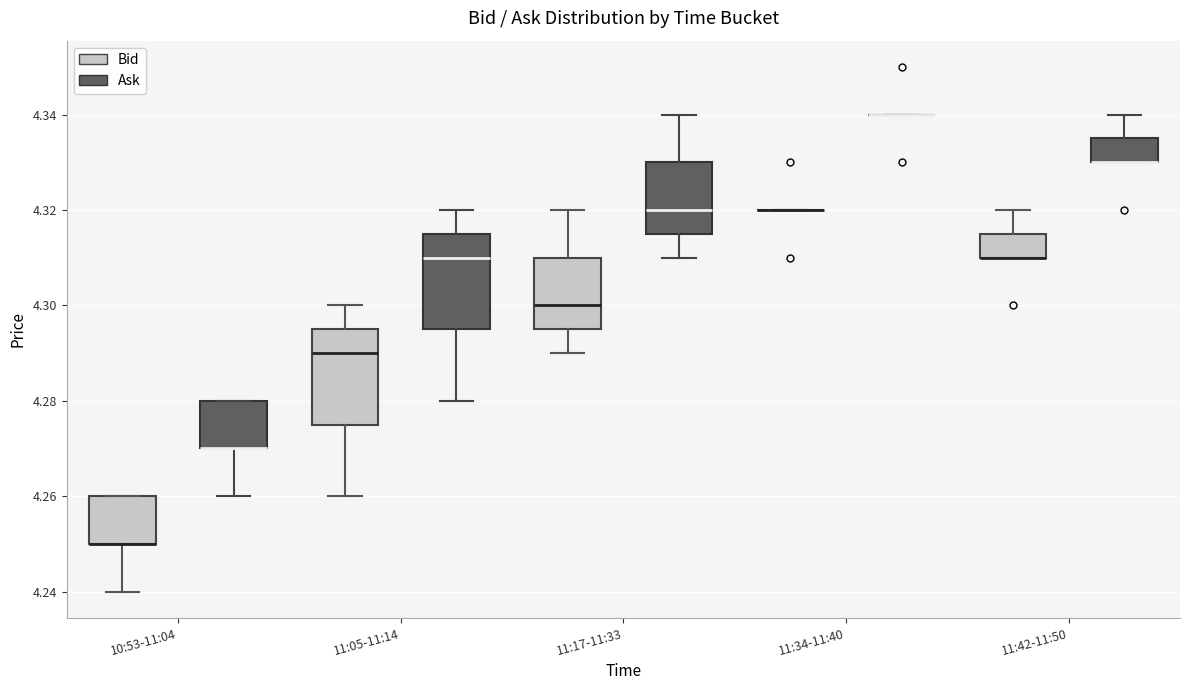

Where is the upper edge of the box for 11:17-11:33 (Ask) on the y-axis? The values are not printed on the chart, so give them approximately, as read against the axis.

4.330